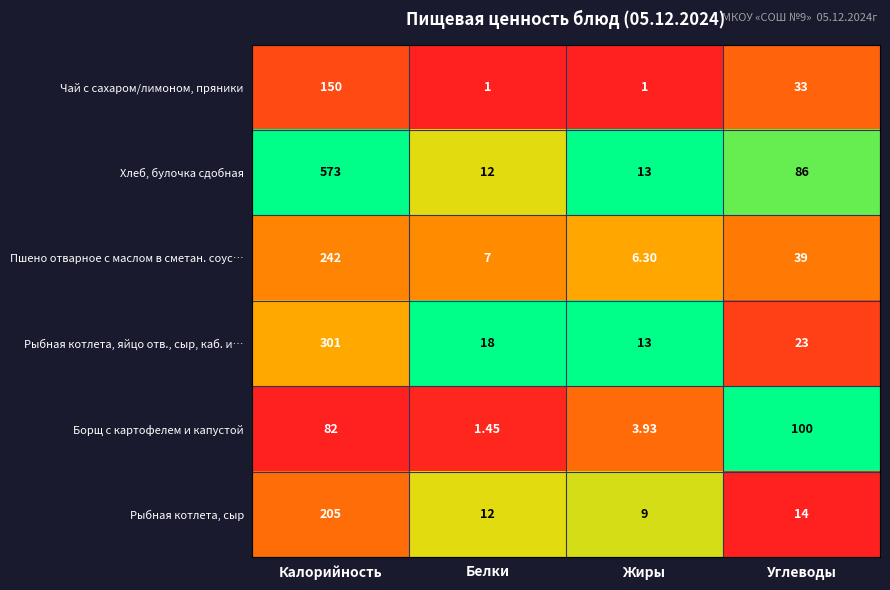

Where is Борщ с картофелем и капустой nearest to the value 50?

Калорийность